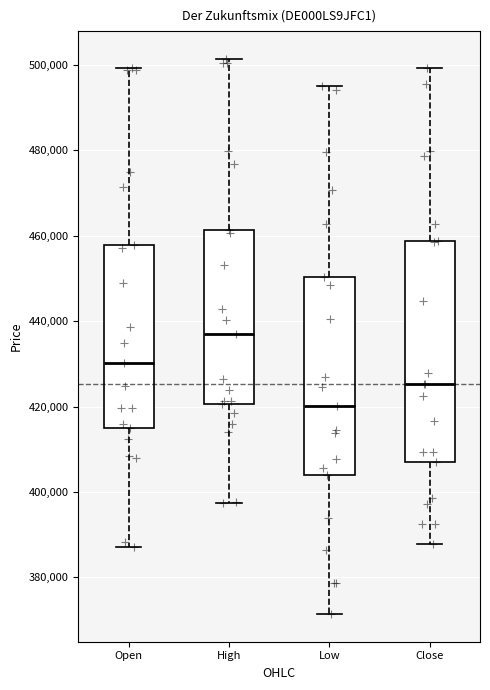

Which box has the highest median line?

High